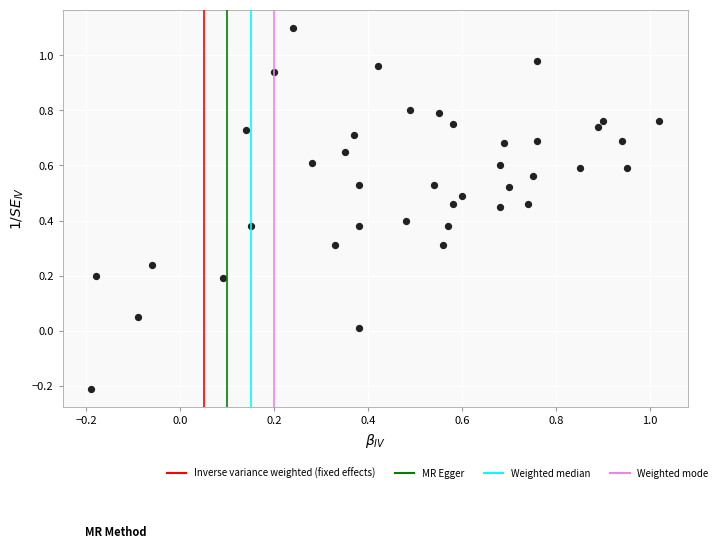

What is the range of Y values (max minus min)?

1.3